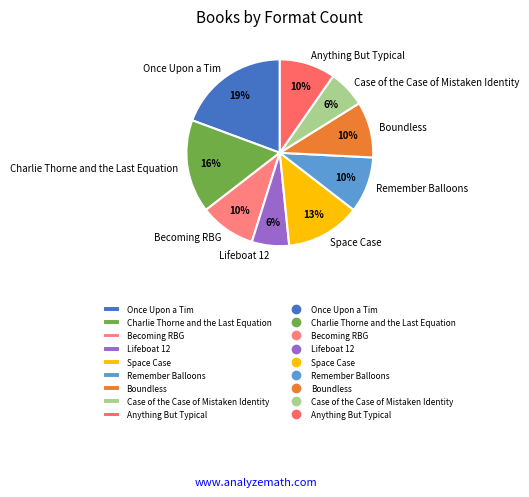

Does any single category account for the majority?

No